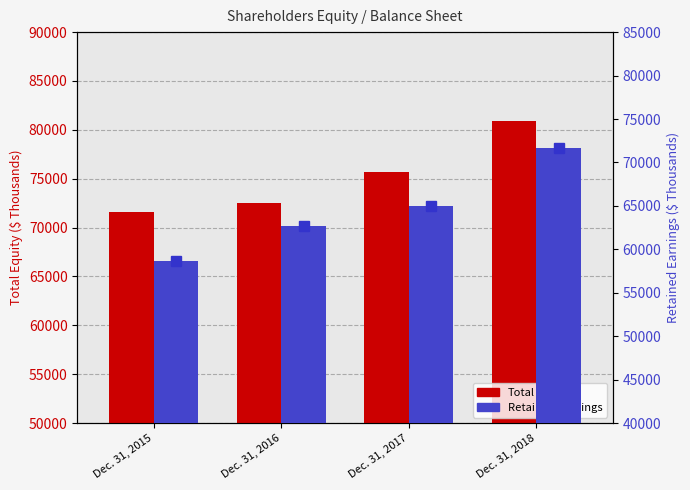

What is the difference between the Retained Earnings values at Dec. 31, 2016 and Dec. 31, 2017?

2277